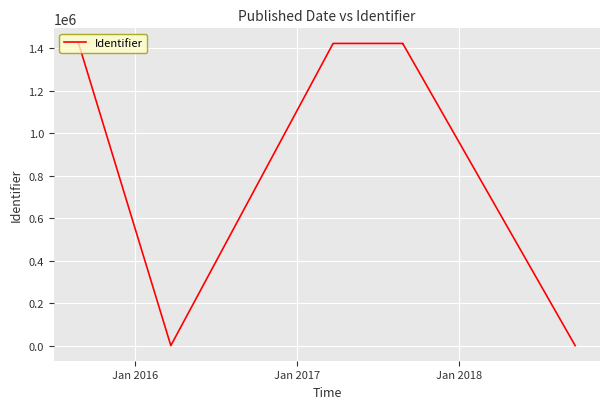

What is the greatest value displayed?

1422706